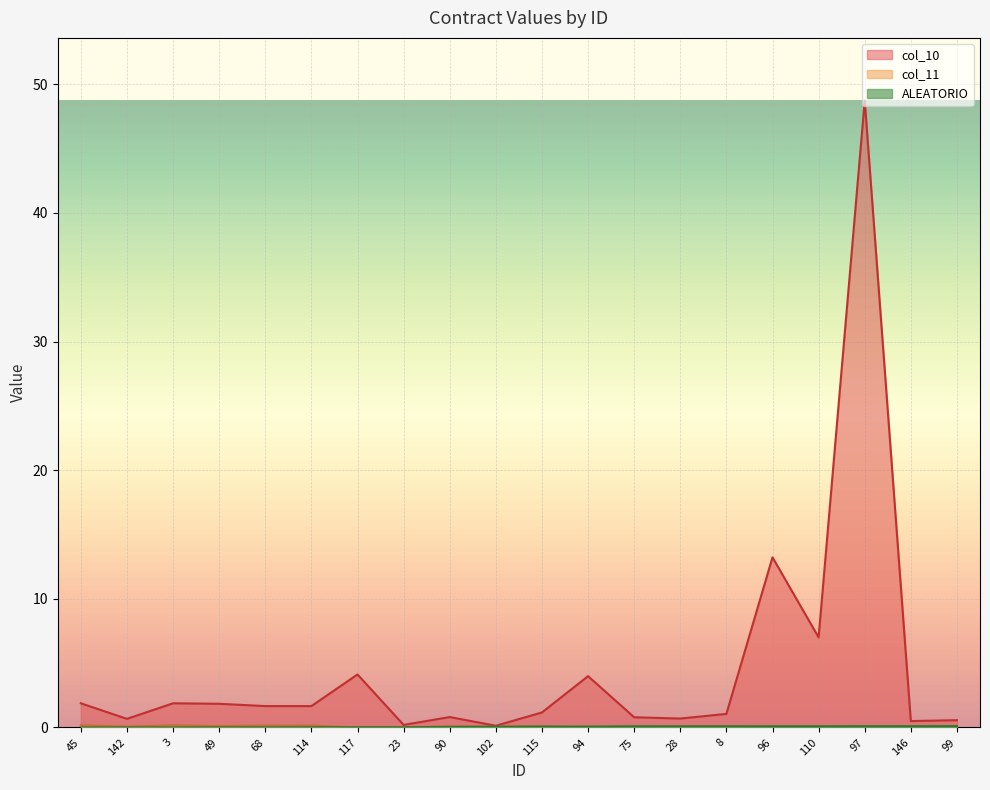

What is the sum of all ALEATORIO values?

1.1